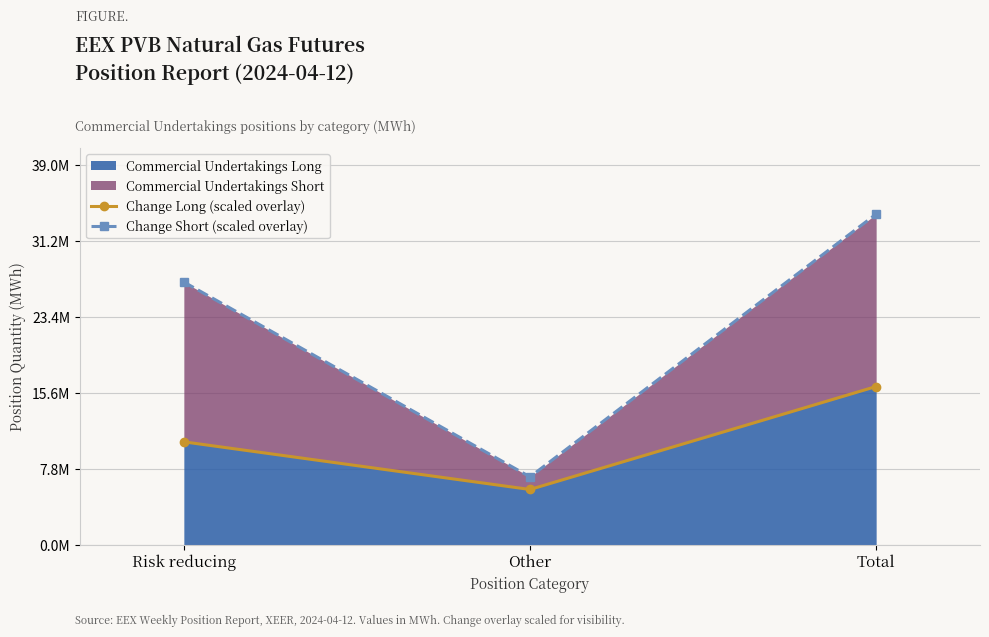

What is the sum of the Change Long (scaled overlay) values at Total and Other?

21910874.3